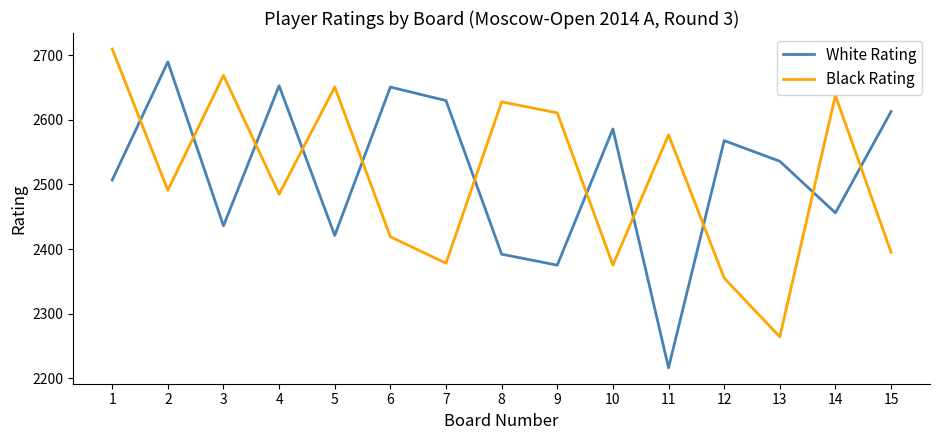

True or false: White Rating has a value of 4354 at 15.

False